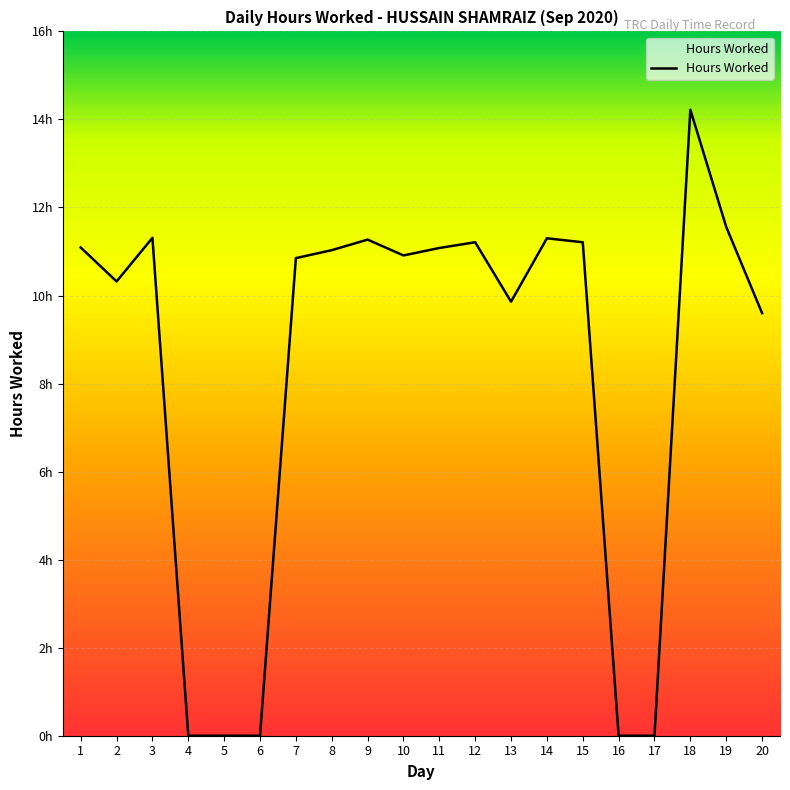

What is the change in value from 16 to 19?

+11.6